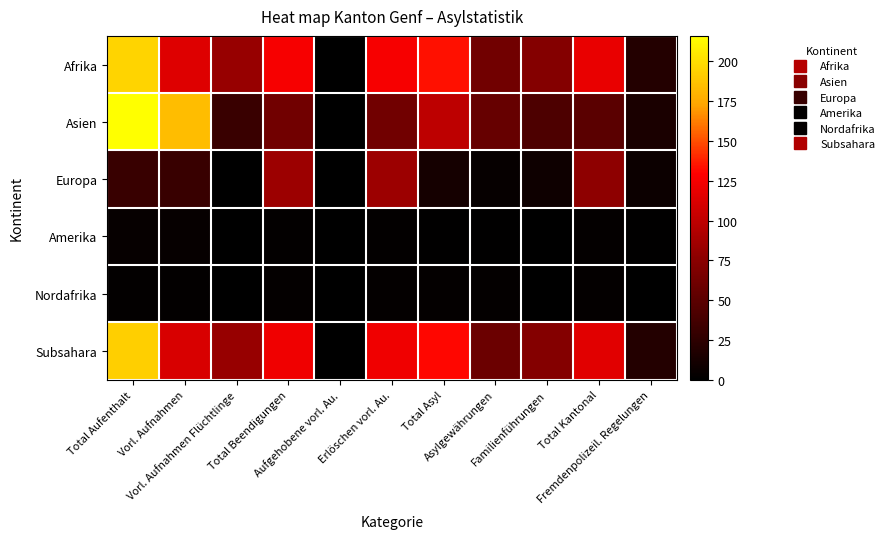

Reading right to left, transcribe all the data shown in this chart.

Afrika: Fremdenpolizeil. Regelungen=20	Total Kantonal=119	Familienführungen=72	Asylgewährungen=62	Total Asyl=134	Erlöschen vorl. Au.=126	Aufgehobene vorl. Au.=0	Total Beendigungen=126	Vorl. Aufnahmen Flüchtlinge=81	Vorl. Aufnahmen=114	Total Aufenthalt=195
Asien: Fremdenpolizeil. Regelungen=15	Total Kantonal=49	Familienführungen=43	Asylgewährungen=56	Total Asyl=99	Erlöschen vorl. Au.=62	Aufgehobene vorl. Au.=0	Total Beendigungen=62	Vorl. Aufnahmen Flüchtlinge=32	Vorl. Aufnahmen=184	Total Aufenthalt=216
Europa: Fremdenpolizeil. Regelungen=7	Total Kantonal=77	Familienführungen=8	Asylgewährungen=4	Total Asyl=12	Erlöschen vorl. Au.=84	Aufgehobene vorl. Au.=0	Total Beendigungen=84	Vorl. Aufnahmen Flüchtlinge=0	Vorl. Aufnahmen=31	Total Aufenthalt=31
Amerika: Fremdenpolizeil. Regelungen=1	Total Kantonal=3	Familienführungen=0	Asylgewährungen=1	Total Asyl=1	Erlöschen vorl. Au.=2	Aufgehobene vorl. Au.=0	Total Beendigungen=2	Vorl. Aufnahmen Flüchtlinge=0	Vorl. Aufnahmen=4	Total Aufenthalt=4
Nordafrika: Fremdenpolizeil. Regelungen=0	Total Kantonal=3	Familienführungen=0	Asylgewährungen=3	Total Asyl=3	Erlöschen vorl. Au.=3	Aufgehobene vorl. Au.=0	Total Beendigungen=3	Vorl. Aufnahmen Flüchtlinge=0	Vorl. Aufnahmen=2	Total Aufenthalt=2
Subsahara: Fremdenpolizeil. Regelungen=20	Total Kantonal=116	Familienführungen=72	Asylgewährungen=59	Total Asyl=131	Erlöschen vorl. Au.=123	Aufgehobene vorl. Au.=0	Total Beendigungen=123	Vorl. Aufnahmen Flüchtlinge=81	Vorl. Aufnahmen=112	Total Aufenthalt=193